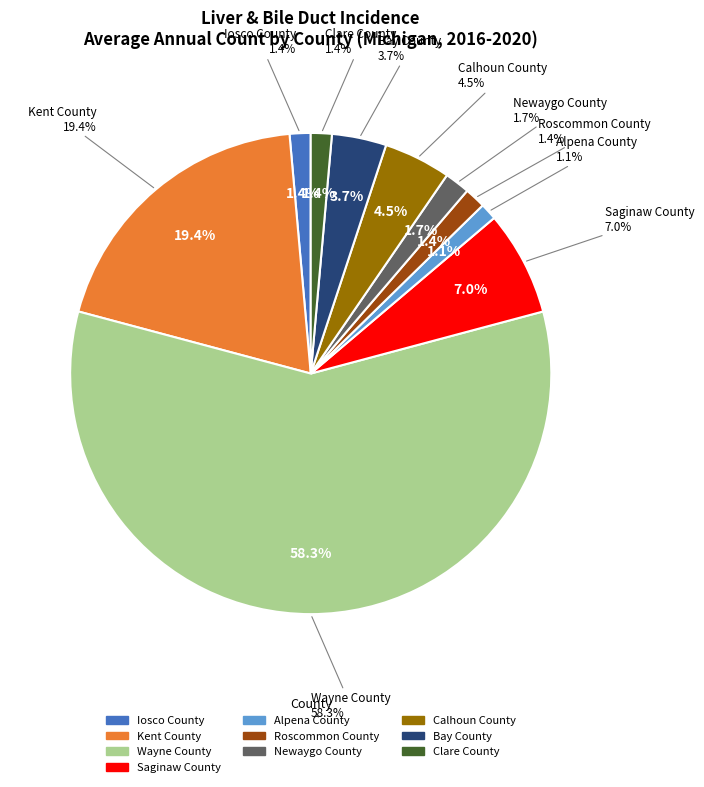

The Iosco County slice represents 1% of the pie. True or false?

True